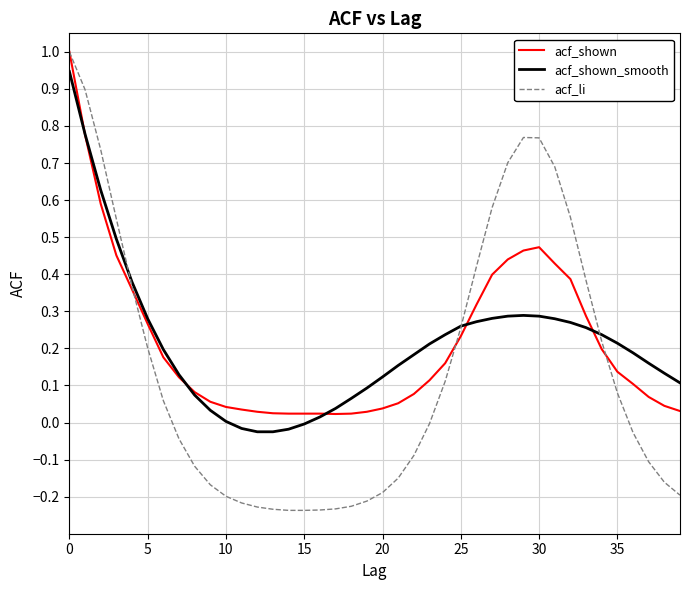

What is the greatest value displayed?

1.0